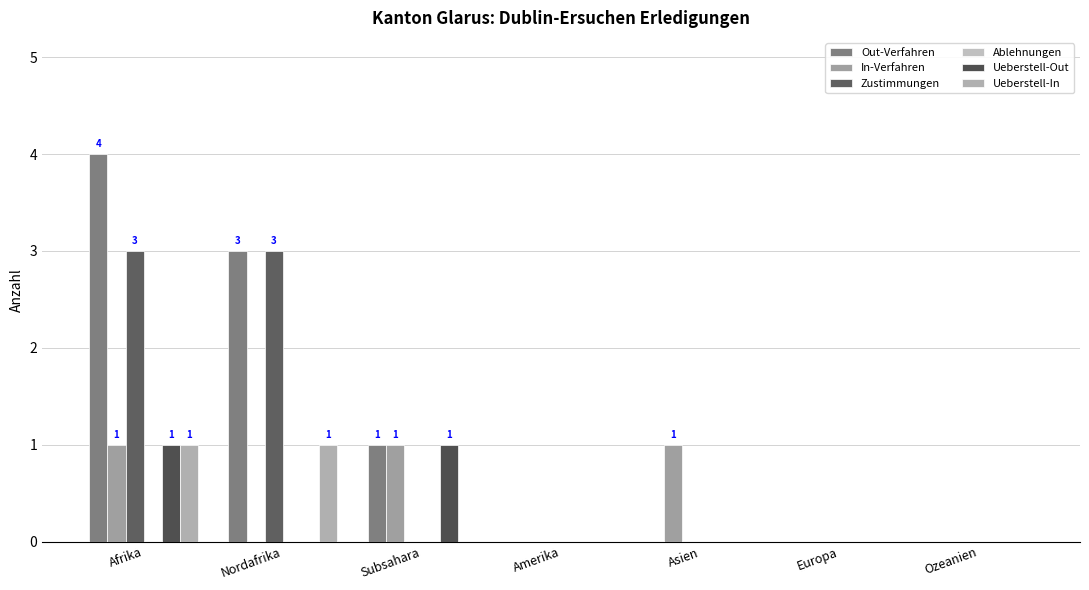

At how many categories does at least one series exceed 2?

2